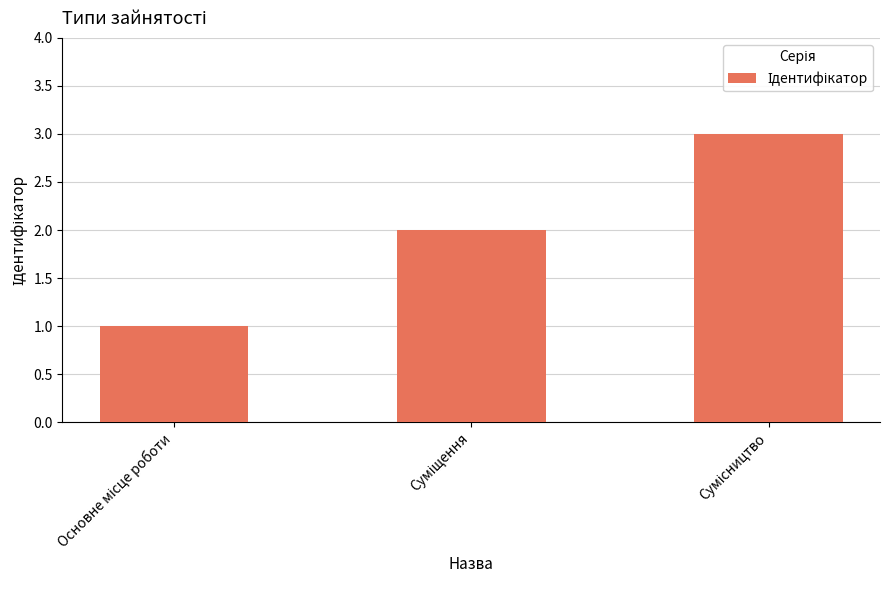

Does the chart contain any negative values?

No